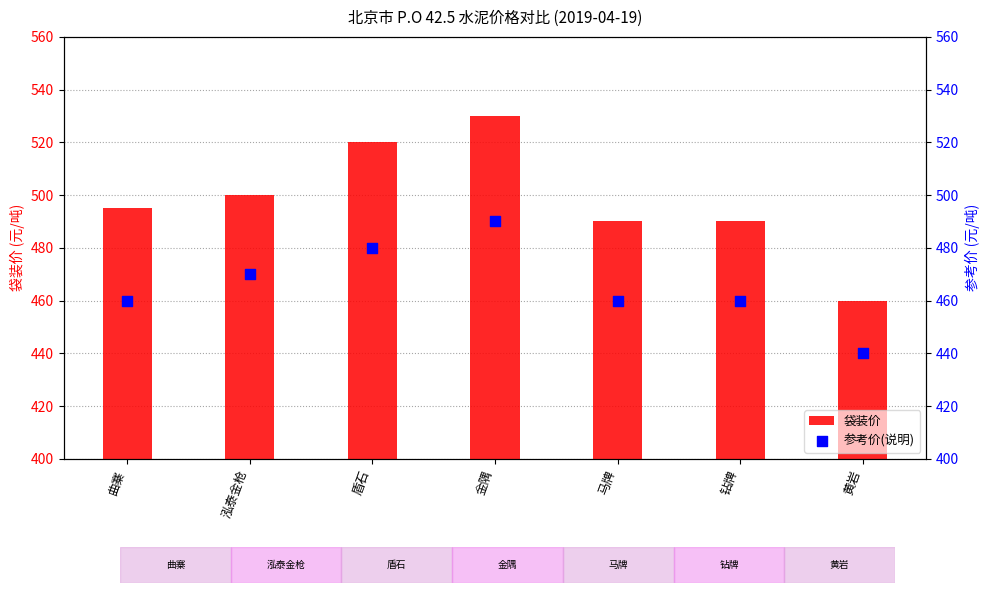

Which series has the widest spread of Y values?

袋装价